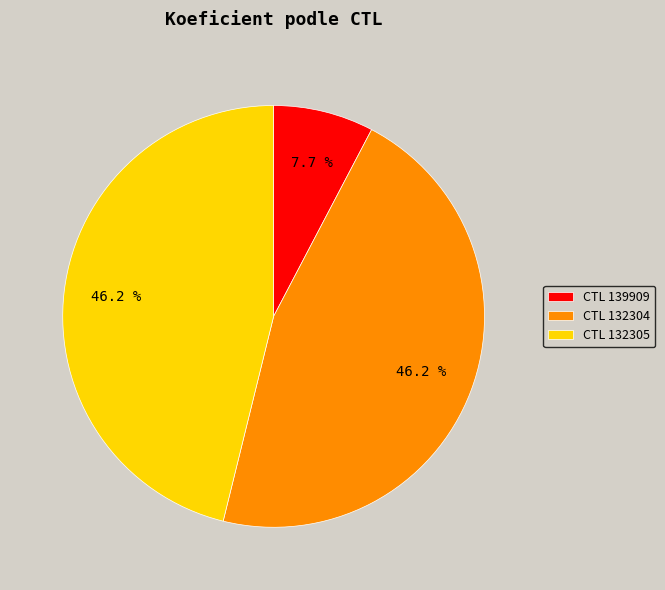

How much of the chart is everything except CTL 132305?

53.8%